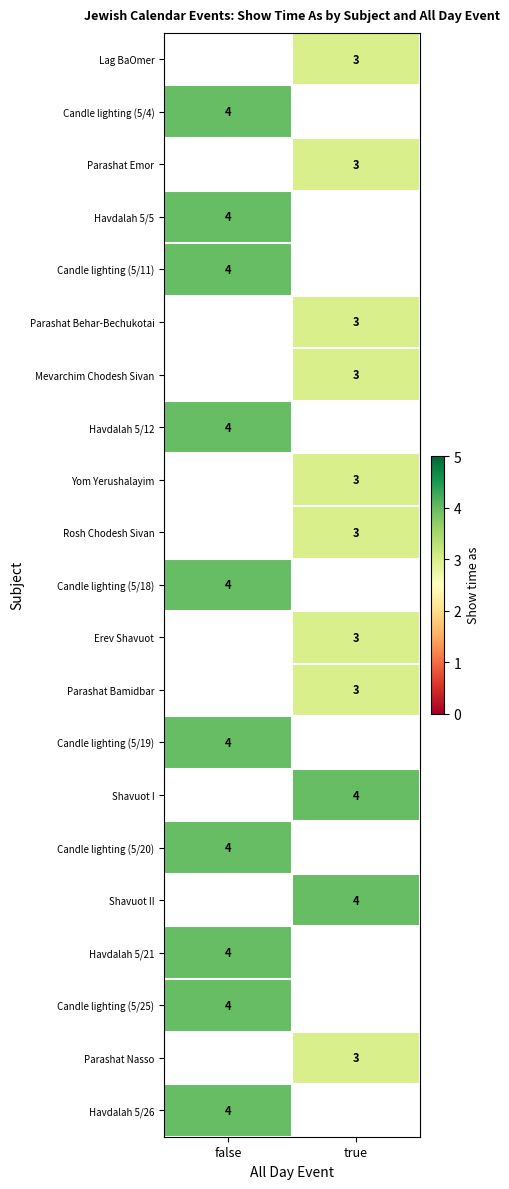

Is it true that Rosh Chodesh Sivan equals 4 at true?

False